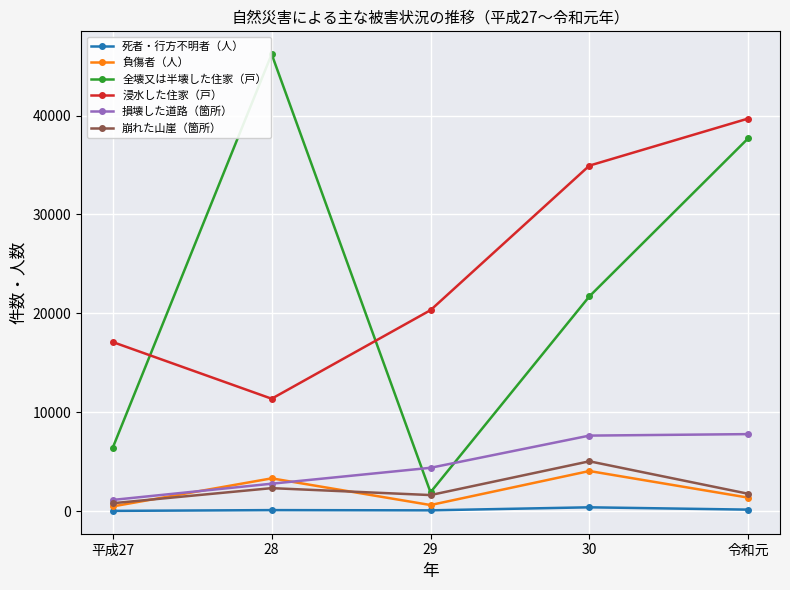

True or false: 負傷者（人） has a value of 467 at 平成27.

True